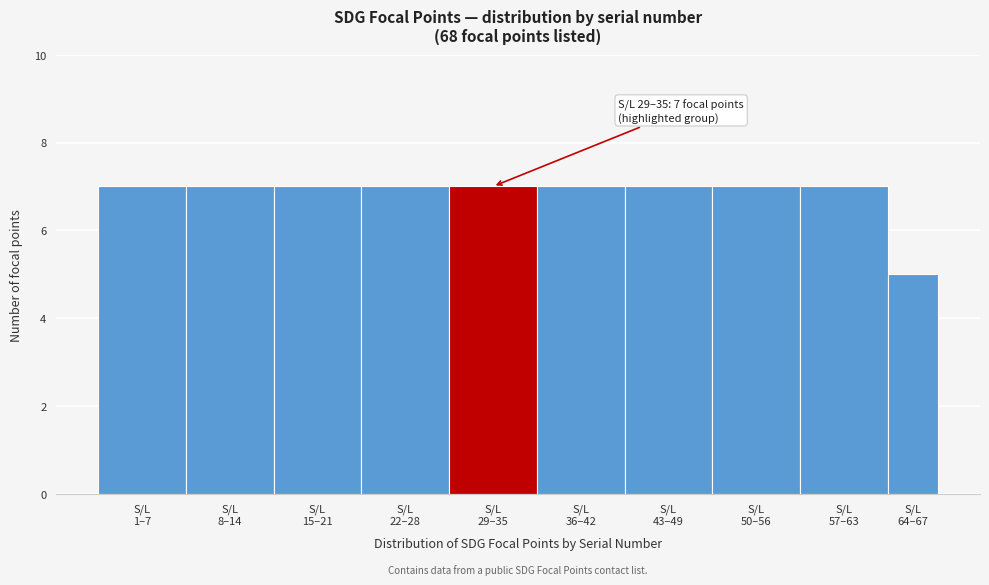

Reading right to left, extract all data points from this chart.

5	7	7	7	7	7	7	7	7	7